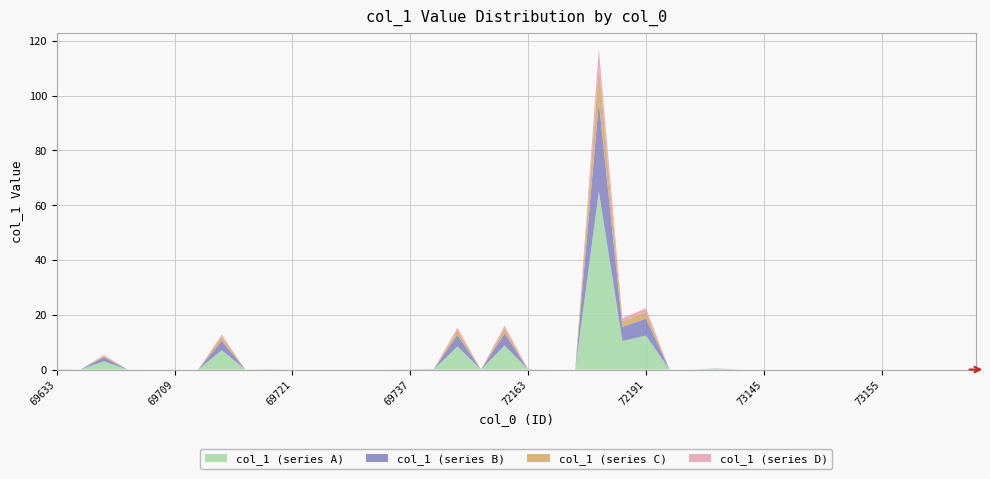

Reading left to right, extract all data points from this chart.

col_1 (series A): 0.1	0.0	3.0	0.0	0.0	0.0	0.0	7.0	0.0	0.1	0.0	0.0	0.0	0.0	0.0	0.1	0.1	8.4	0.0	8.8	0.0	0.0	0.0	65.1	10.4	12.4	0.0	0.0	0.2	0.0	0.0	0.0	0.0	0.0	0.0	0.0	0.0	0.0	0.0	0.0
col_1 (series B): 0.1	0.0	1.5	0.0	0.0	0.0	0.0	3.5	0.0	0.0	0.0	0.0	0.0	0.0	0.0	0.0	0.1	4.2	0.0	4.4	0.0	0.0	0.0	32.5	5.2	6.2	0.0	0.0	0.1	0.0	0.0	0.0	0.0	0.0	0.0	0.0	0.0	0.0	0.0	0.0
col_1 (series C): 0.0	0.0	0.5	0.0	0.0	0.0	0.0	1.5	0.0	0.0	0.0	0.0	0.0	0.0	0.0	0.0	0.0	1.8	0.0	1.9	0.0	0.0	0.0	13.0	2.1	2.5	0.0	0.0	0.0	0.0	0.0	0.0	0.0	0.0	0.0	0.0	0.0	0.0	0.0	0.0
col_1 (series D): 0.0	0.0	0.3	0.0	0.0	0.0	0.0	0.7	0.0	0.0	0.0	0.0	0.0	0.0	0.0	0.0	0.0	0.9	0.0	0.9	0.0	0.0	0.0	6.5	1.1	1.2	0.0	0.0	0.0	0.0	0.0	0.0	0.0	0.0	0.0	0.0	0.0	0.0	0.0	0.0